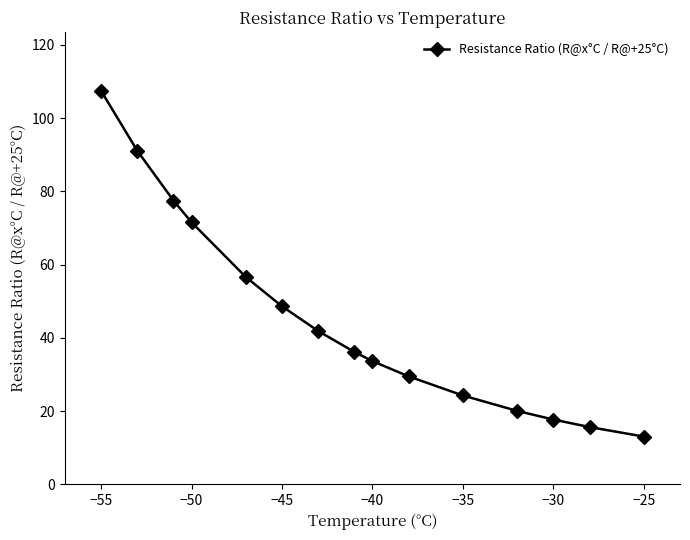

What is the value of the 13th point from the left?

17.7